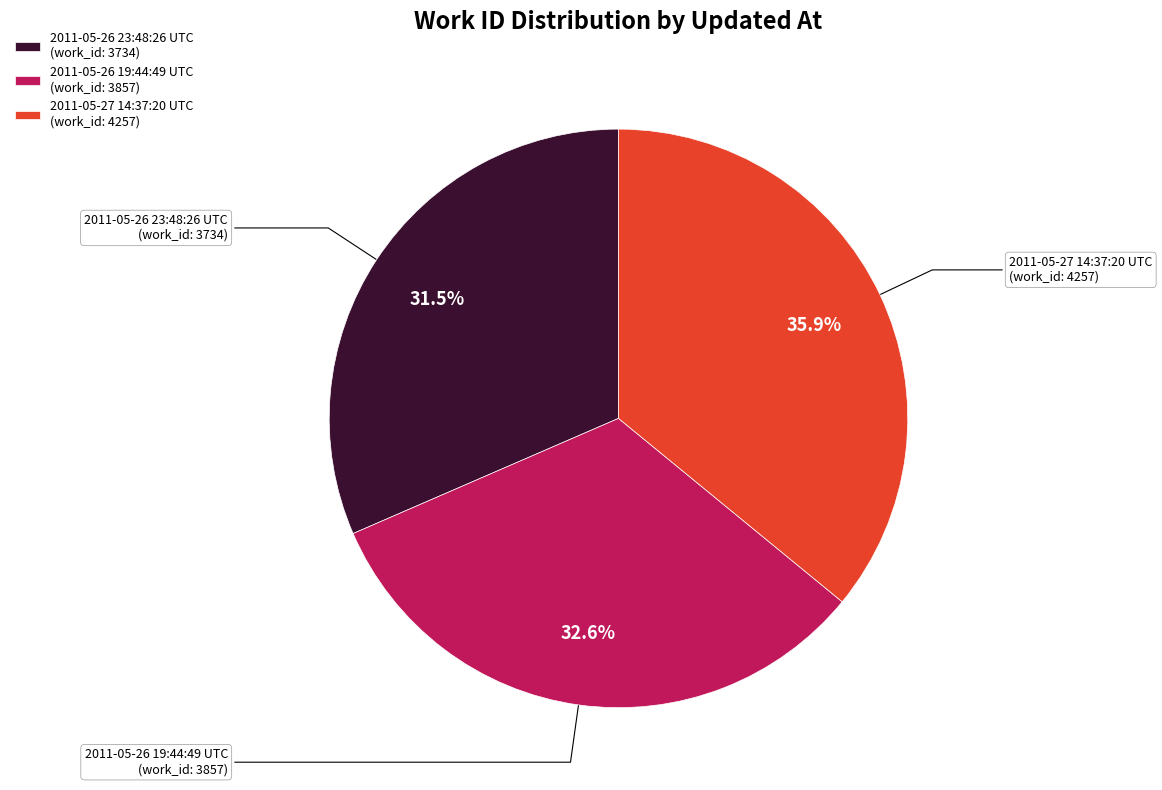

Does 2011-05-26 23:48:26 UTC represent more than half of the total?

No